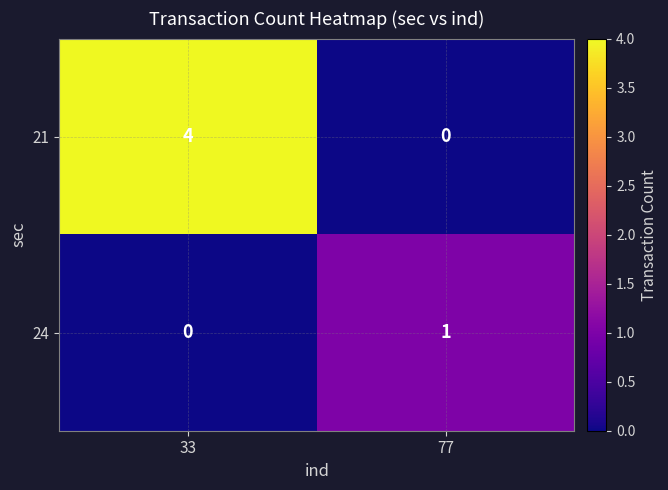

At how many categories does at least one series exceed 2?

1